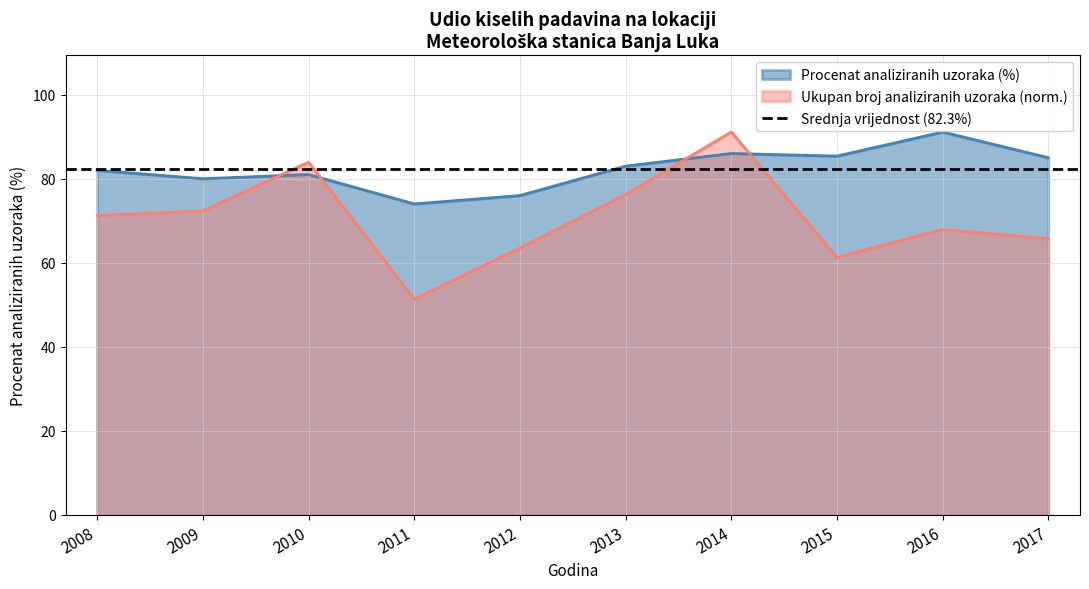

List the labels in order of Ukupan broj analiziranih uzoraka value, largest first.

2014, 2010, 2013, 2009, 2008, 2016, 2017, 2012, 2015, 2011